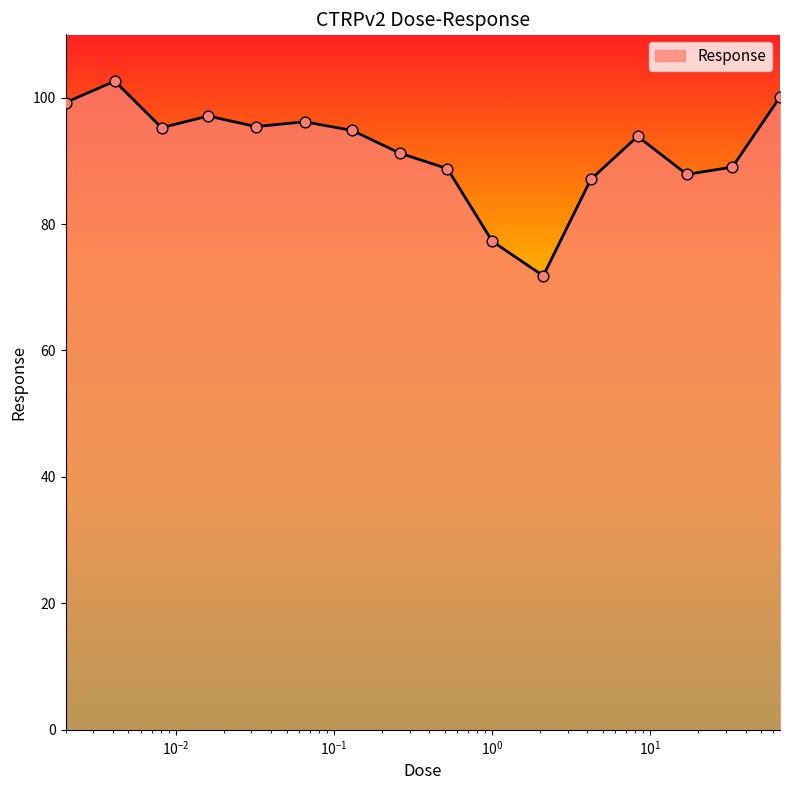

What is the greatest value displayed?

102.6